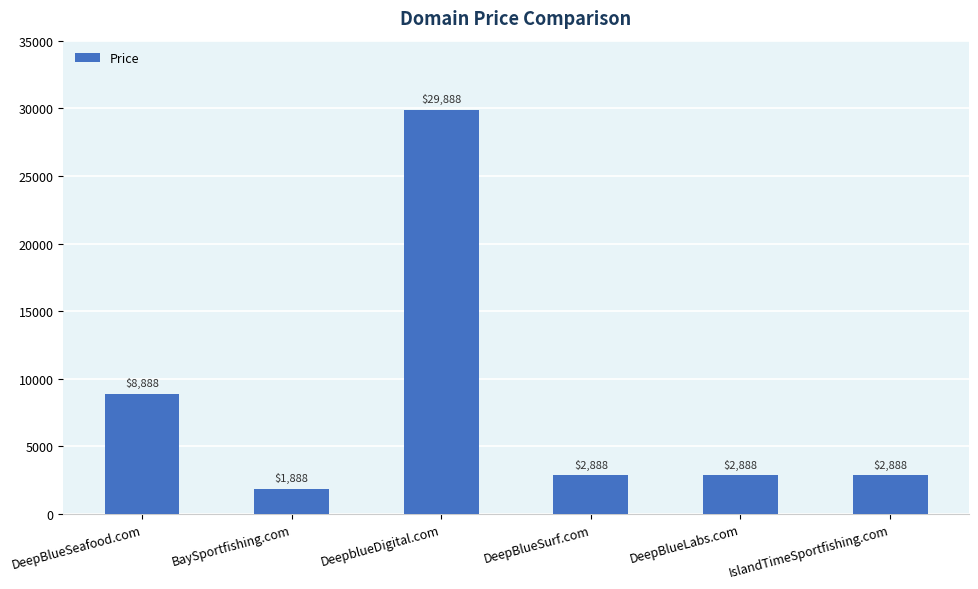

At which category does the chart reach its peak across all series?

DeepblueDigital.com